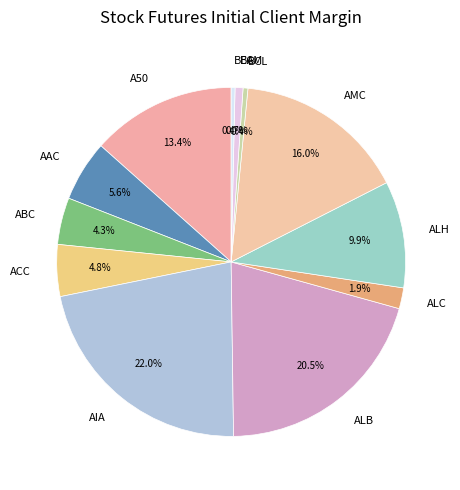

To the nearest percent, what percentage of the pie is ALC?

2%